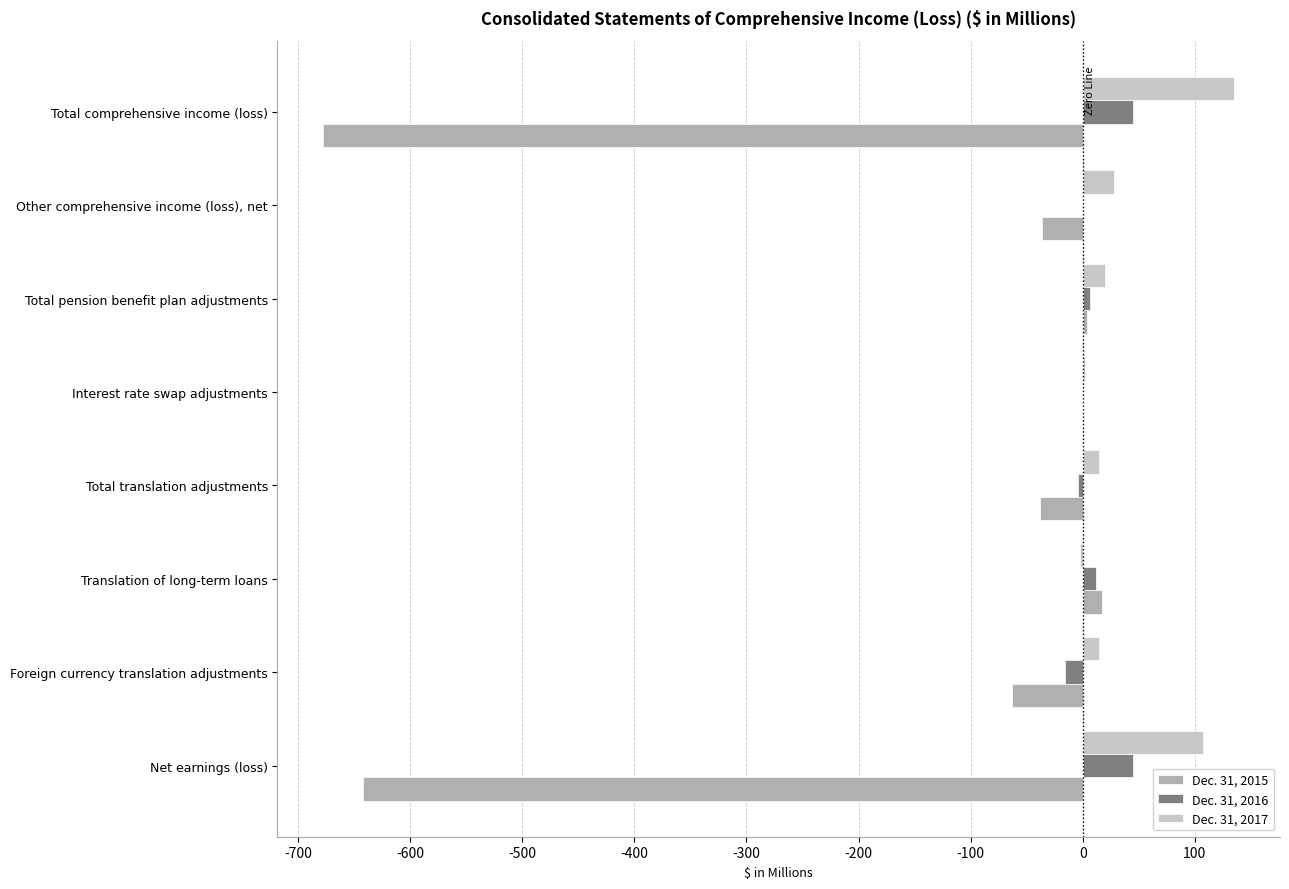

The Dec. 31, 2015 series shows -23.8 at Foreign currency translation adjustments. True or false?

False